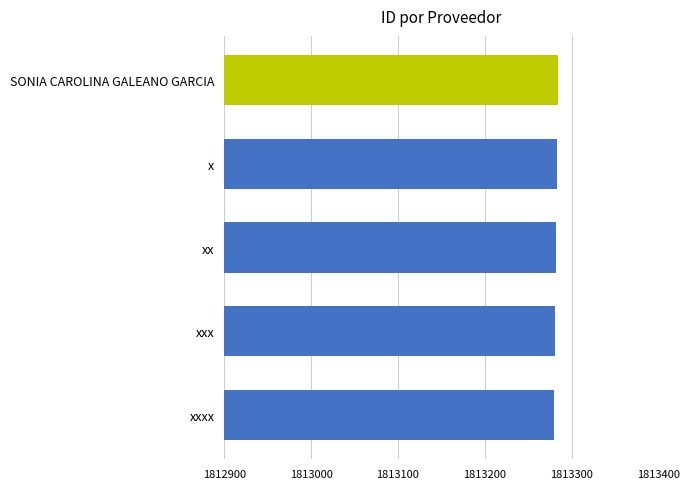

Read the value at SONIA CAROLINA GALEANO GARCIA.

1813284